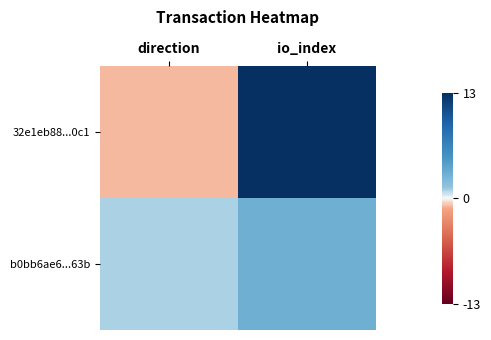

At io_index, list the series in order from largest to smallest.

32e1eb88...0c1, b0bb6ae6...63b